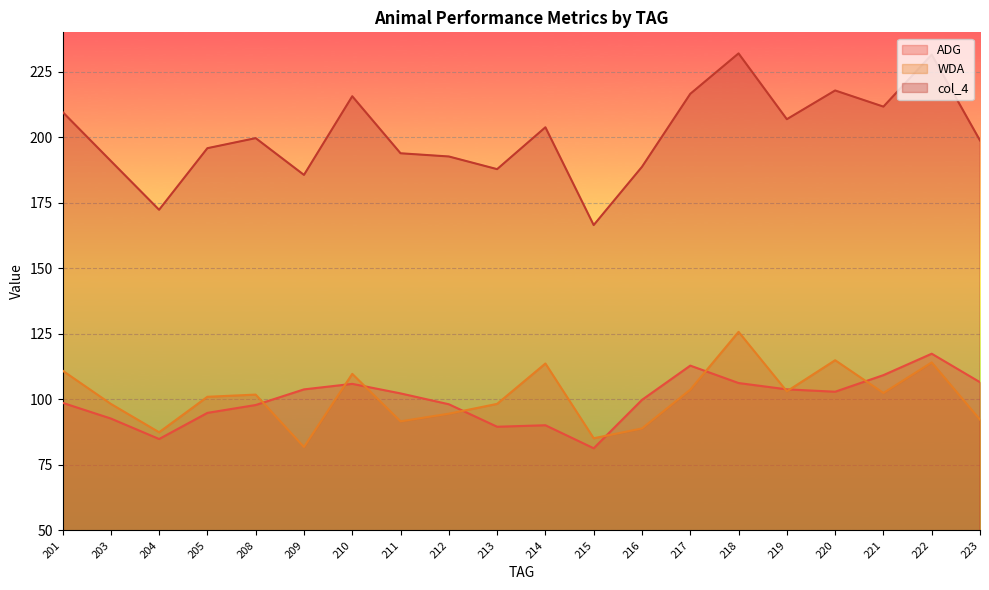

Is it true that ADG equals 32.3 at 205?

False